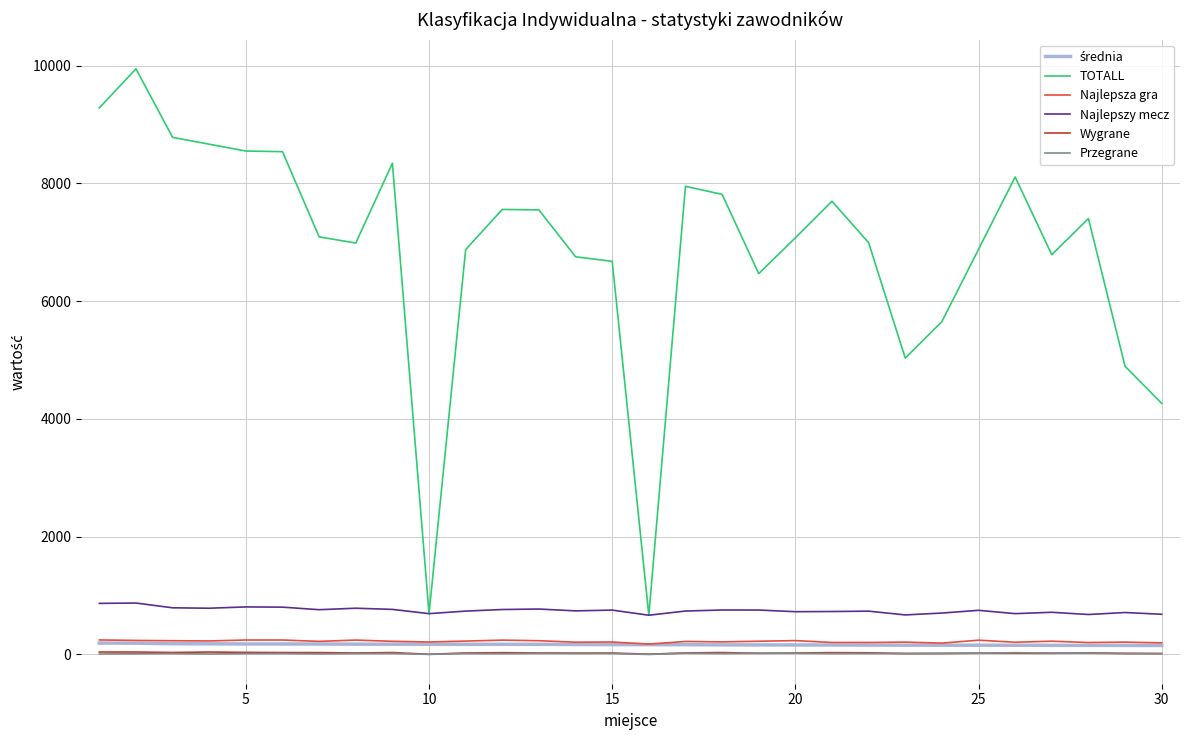

At how many categories does at least one series exceed 6272?

24